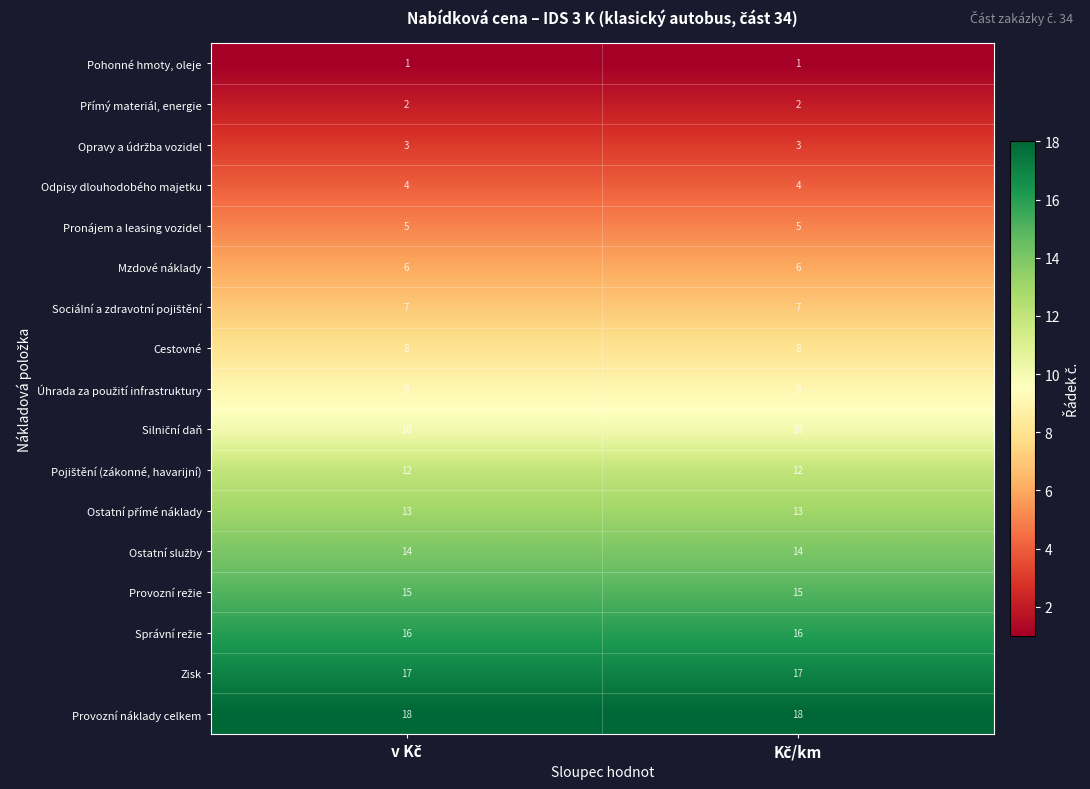

Which series has the largest total across all categories?

Provozní náklady celkem